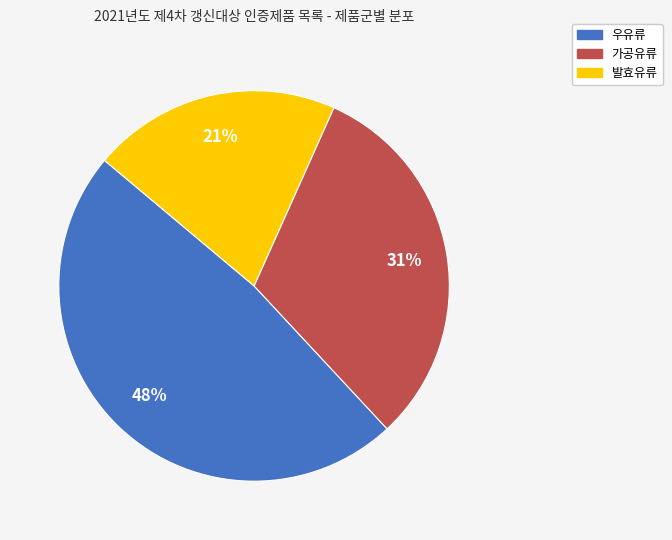

Is there a majority slice in this chart?

No